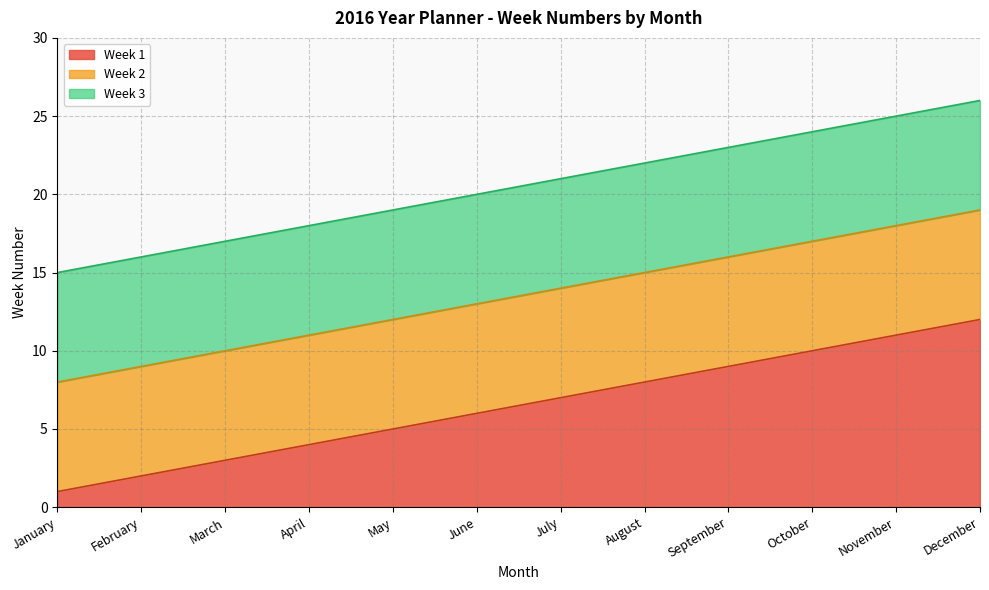

Which category has the lowest value in the Week 2 series?

January